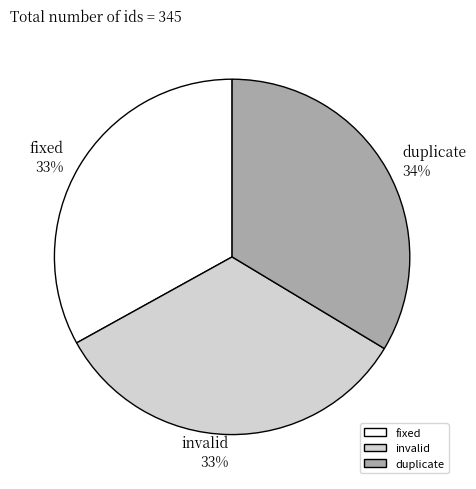

To the nearest percent, what is the average slice percentage?

33%